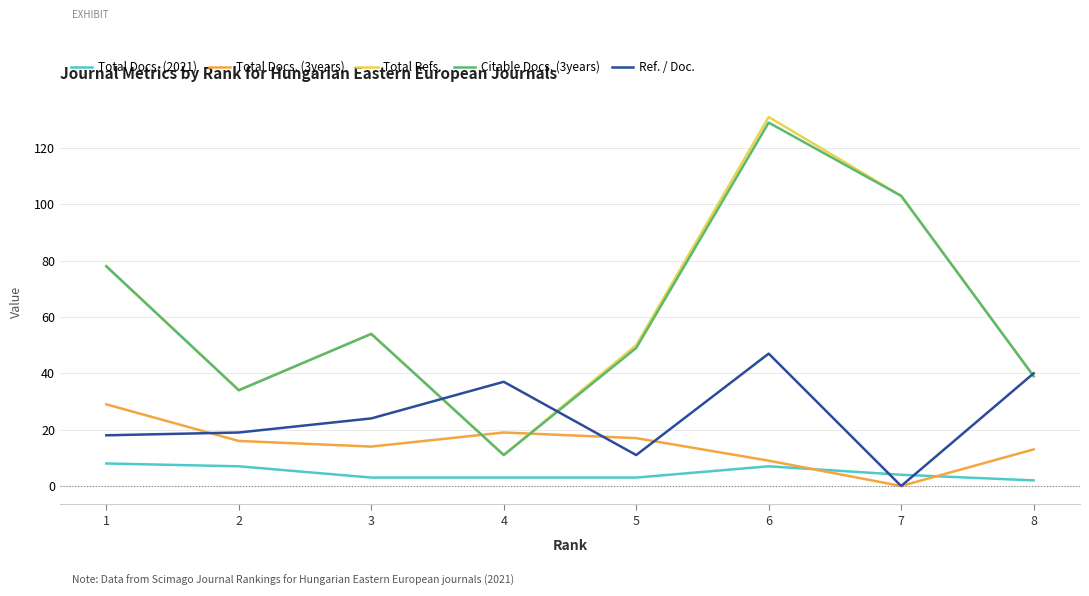

Which series has the largest range (max minus min)?

Total Refs.